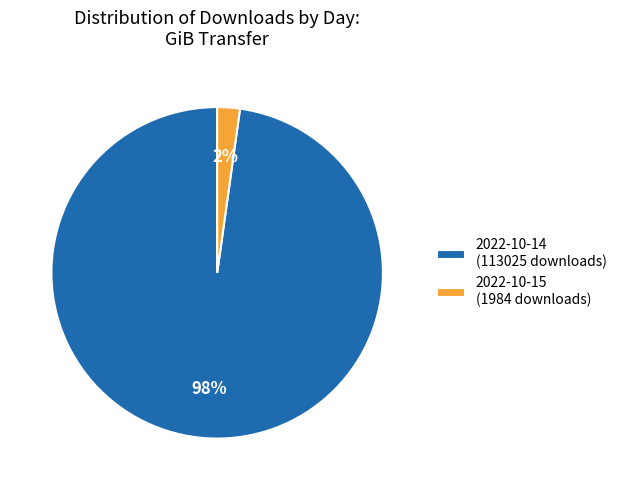

How many slices are in this pie chart?

2